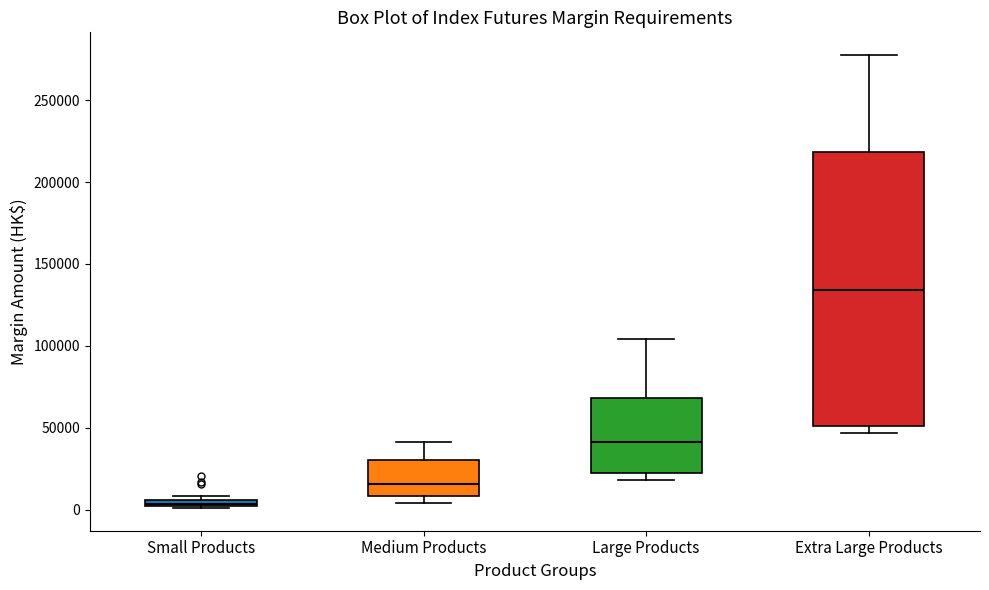

Which box's median line is the highest?

Extra Large Products